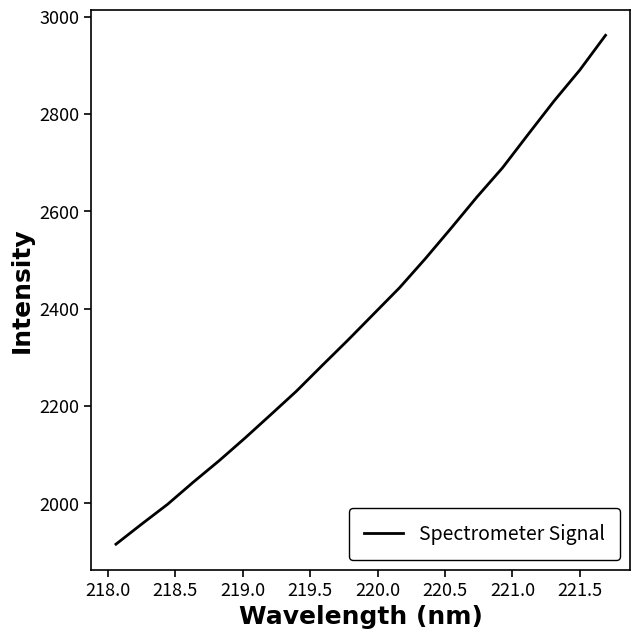

What is the sum of all values?

47823.5